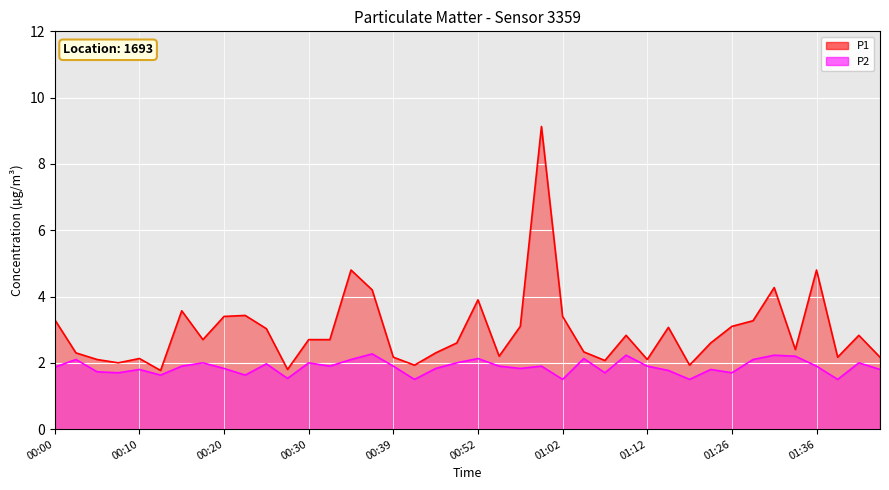

True or false: P1 and P2 cross at least once.

False